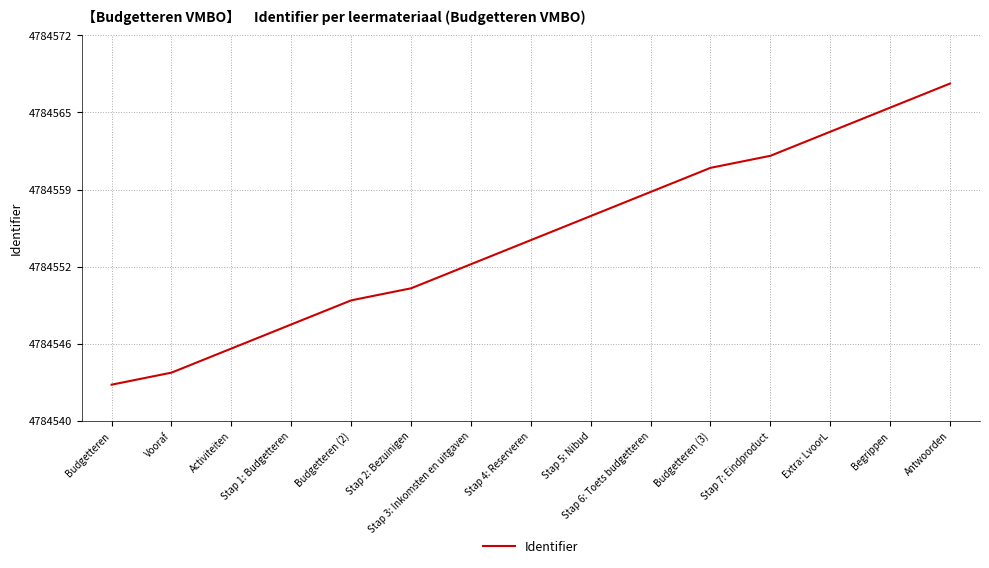

What is the sum of the values at Begrippen and Extra: LvoorL?

9569130